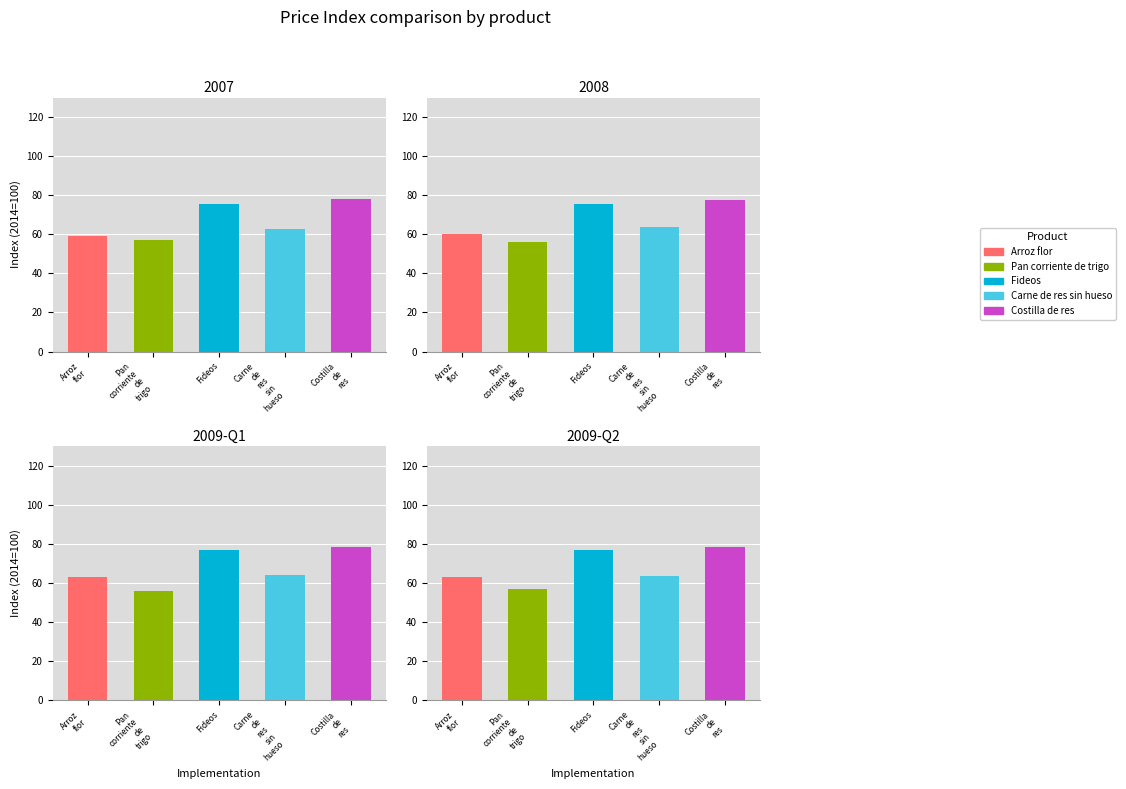

At which category is the sum across all series the highest?

2009-Q2